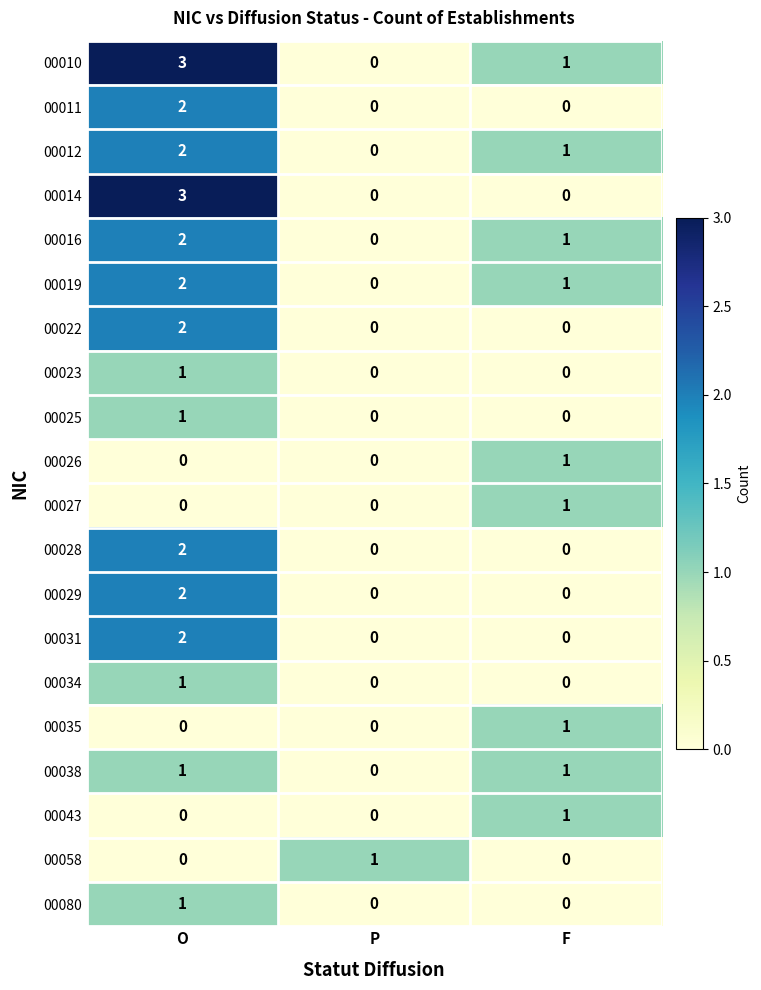

How many data points does each series have?

3